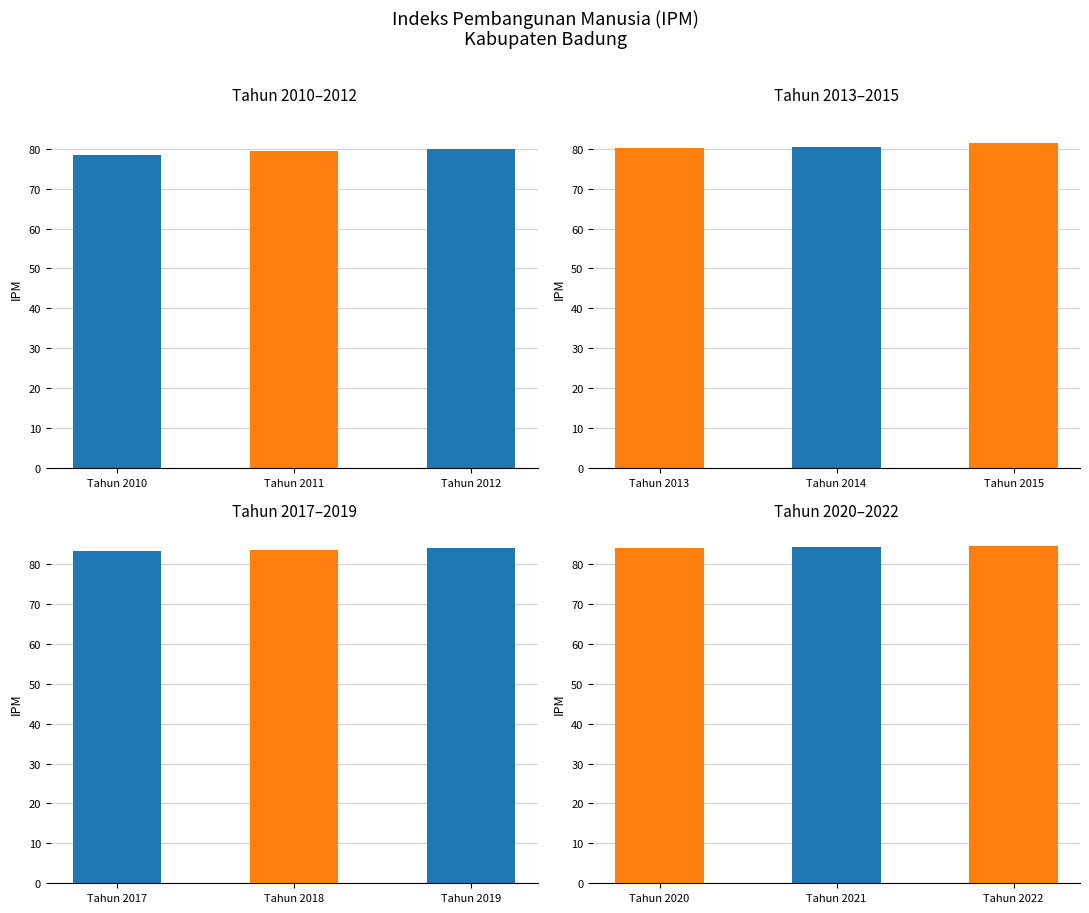

Between Tahun 2021 and Tahun 2022, which is larger?

Tahun 2022